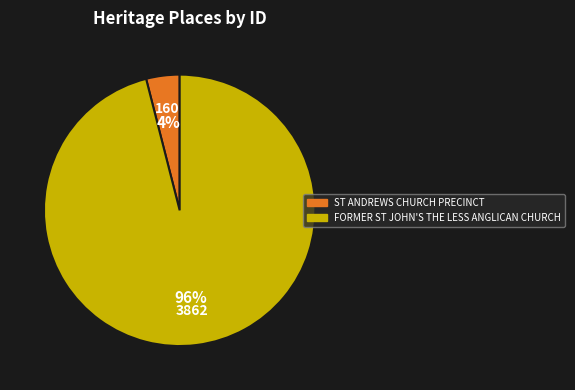

Rank the categories by value from highest to lowest.

FORMER ST JOHN'S THE LESS ANGLICAN CHURCH, ST ANDREWS CHURCH PRECINCT